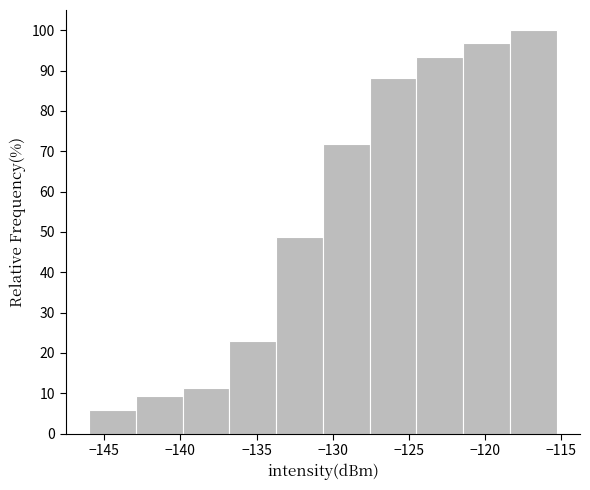

Reading left to right, list every bar in this chart as the range it spans on the x-axis followed by its height. Neither the bar edges nor the heights are printed on the chart, so give them approximately, as read against the axes.

-146.0 to -143.0: 6
-143.0 to -140.0: 9
-140.0 to -137.0: 11
-137.0 to -133.5: 23
-133.5 to -130.5: 49
-130.5 to -127.5: 72
-127.5 to -124.5: 88
-124.5 to -121.5: 93
-121.5 to -118.5: 97
-118.5 to -115.5: 100